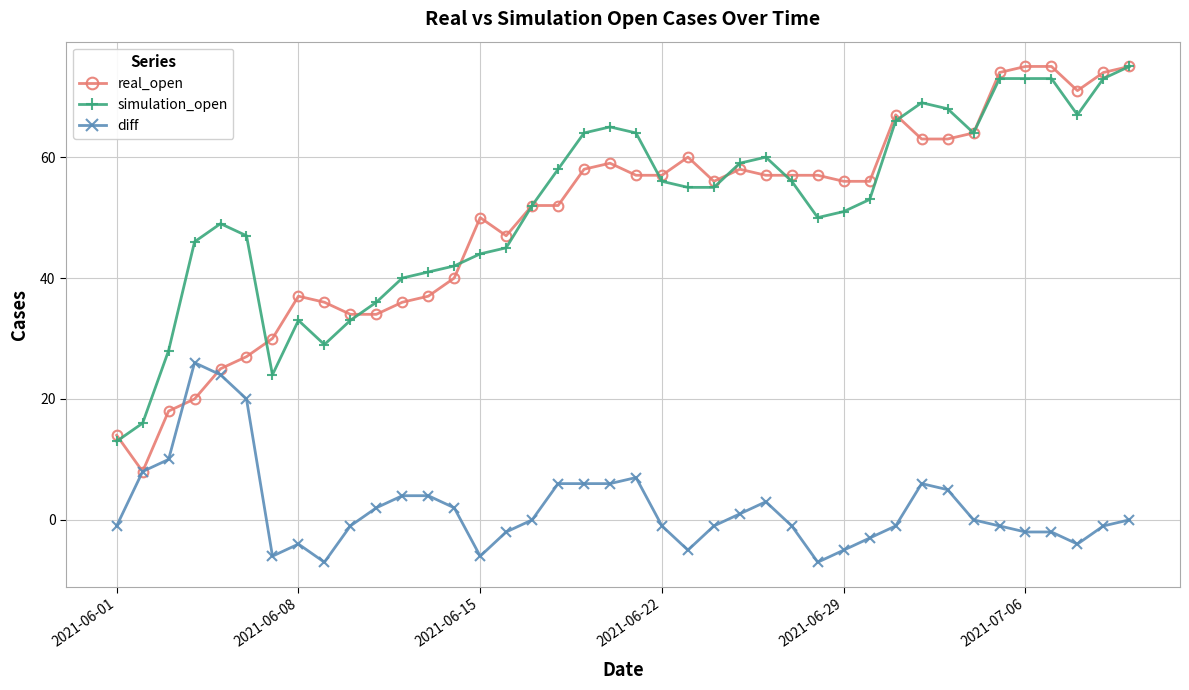

True or false: simulation_open and diff intersect in this chart.

False